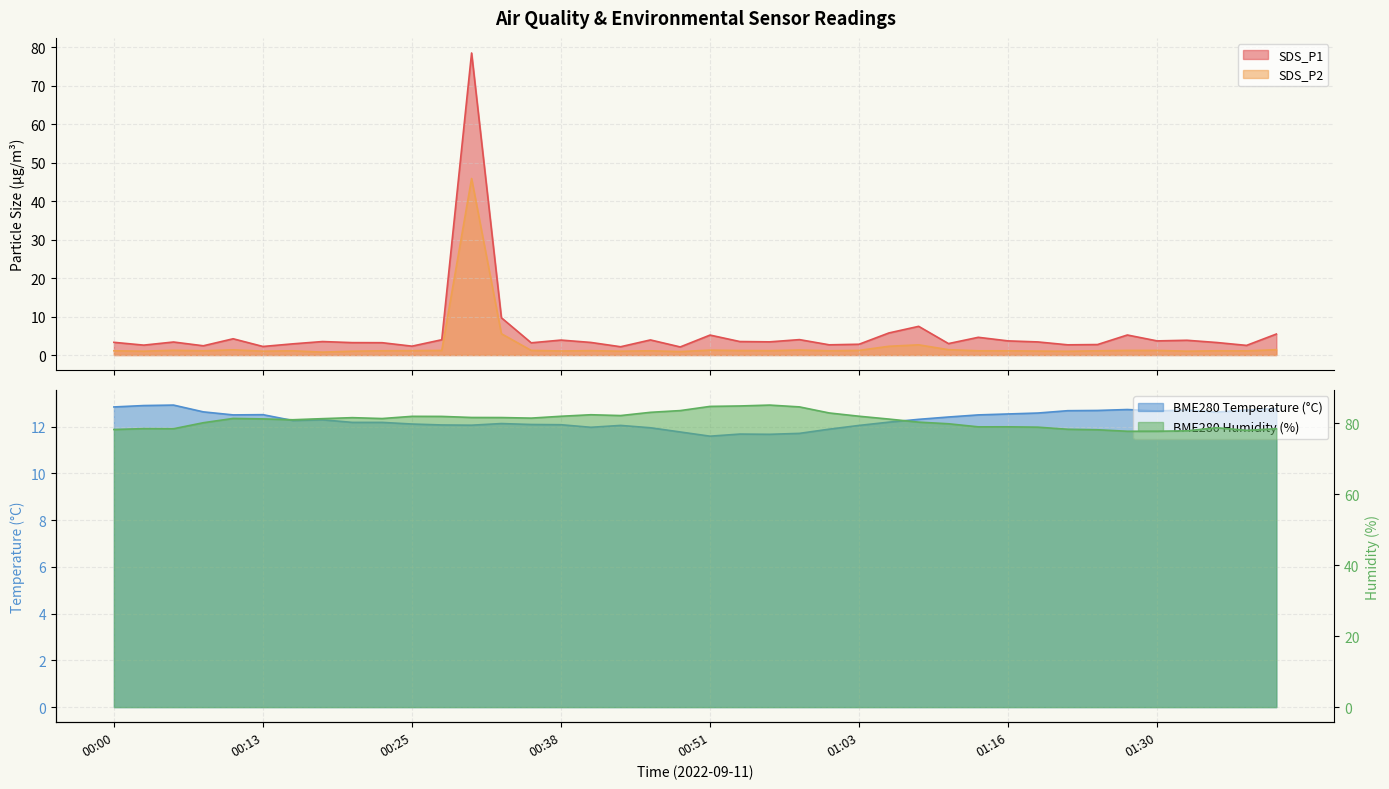

The SDS_P1 series shows 1.1 at 00:41. True or false?

False